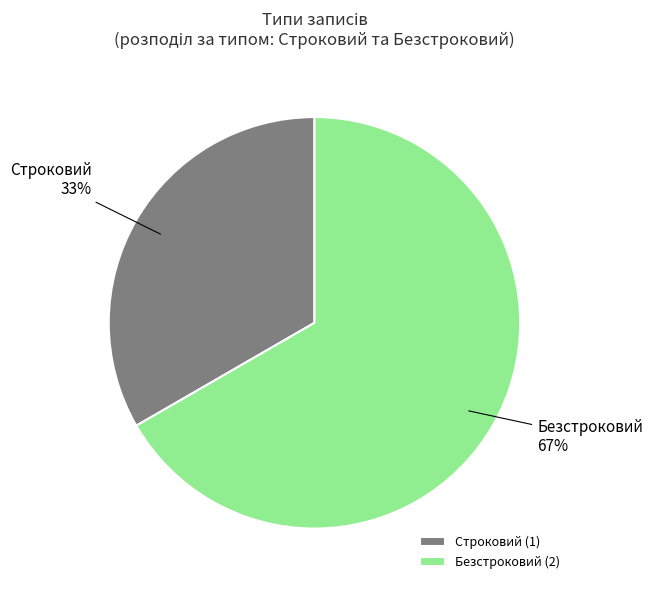

Is there a majority slice in this chart?

Yes